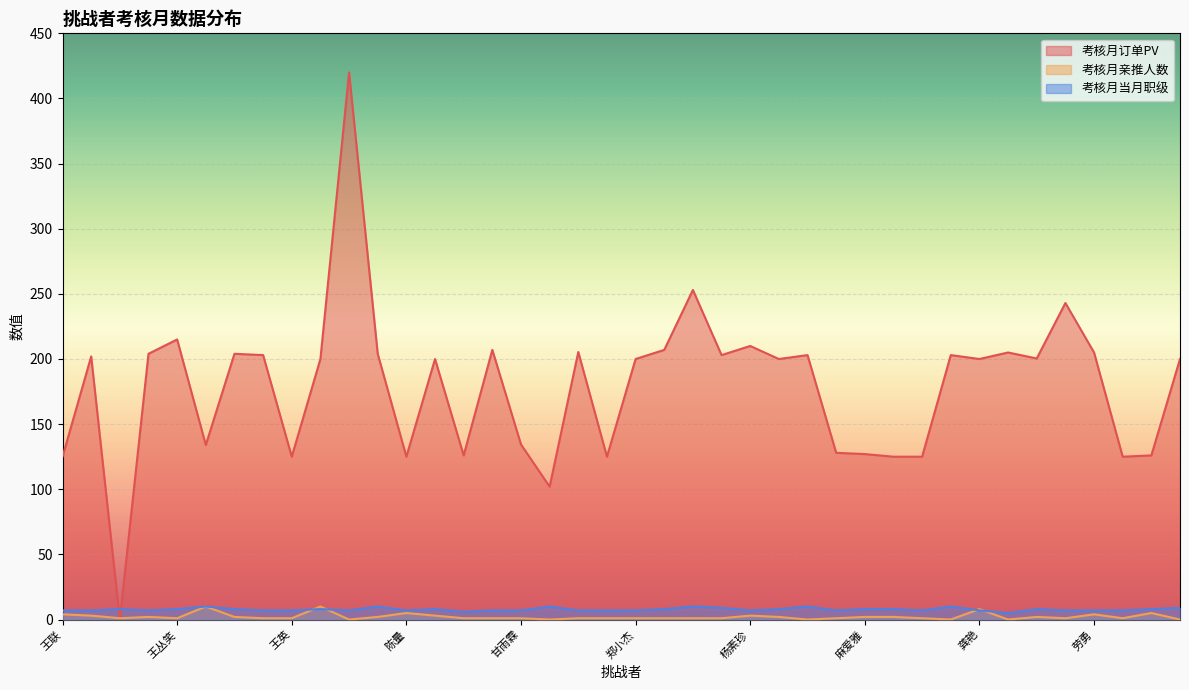

Reading left to right, transcribe all the data shown in this chart.

考核月订单PV: 125.0	202.0	0.0	204.0	215.0	134.0	204.0	203.0	125.0	200.0	420.0	204.0	125.0	200.0	126.0	207.0	134.4	102.0	205.4	125.0	200.0	207.0	253.0	203.0	210.0	200.0	203.0	128.0	127.0	125.0	125.0	203.0	200.0	205.0	200.4	243.0	205.0	125.0	126.0	200.0
考核月亲推人数: 4.0	3.0	1.0	2.0	1.0	10.0	2.0	1.0	1.0	10.0	0.0	2.0	5.0	3.0	1.0	1.0	1.0	0.0	1.0	1.0	1.0	1.0	1.0	1.0	3.0	2.0	0.0	1.0	2.0	2.0	1.0	0.0	8.0	0.0	2.0	1.0	4.0	1.0	5.0	0.0
考核月当月职级: 7.0	7.0	8.0	7.0	8.0	10.0	8.0	7.0	7.0	8.0	7.0	10.0	7.0	8.0	6.0	7.0	7.0	10.0	7.0	7.0	7.0	8.0	10.0	9.0	7.0	8.0	10.0	7.0	8.0	8.0	7.0	10.0	7.0	5.0	8.0	7.0	7.0	7.0	8.0	9.0